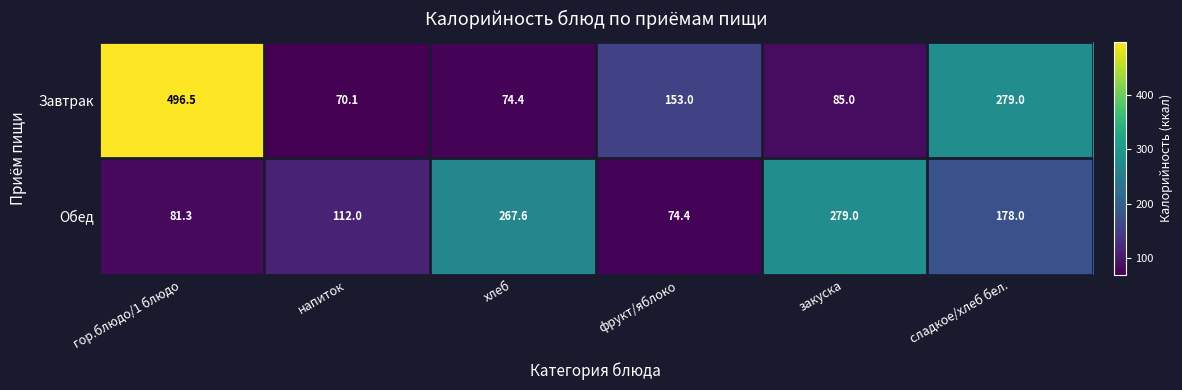

At закуска, list the series in order from largest to smallest.

Обед, Завтрак